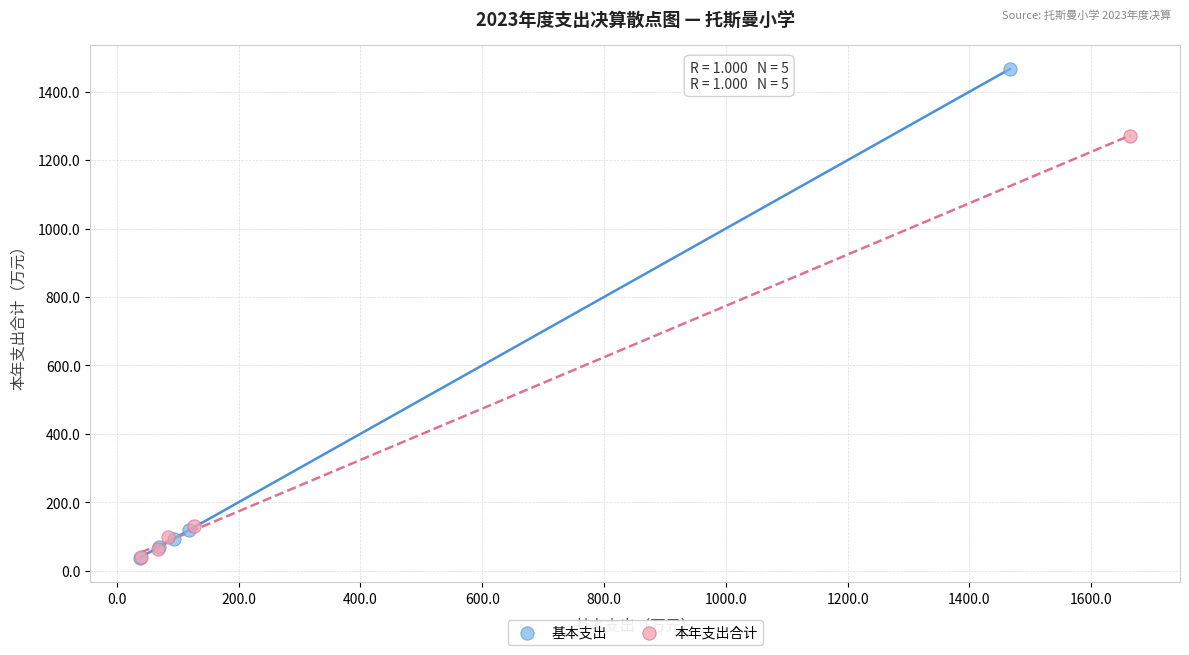

Which series contains the highest Y value?

基本支出